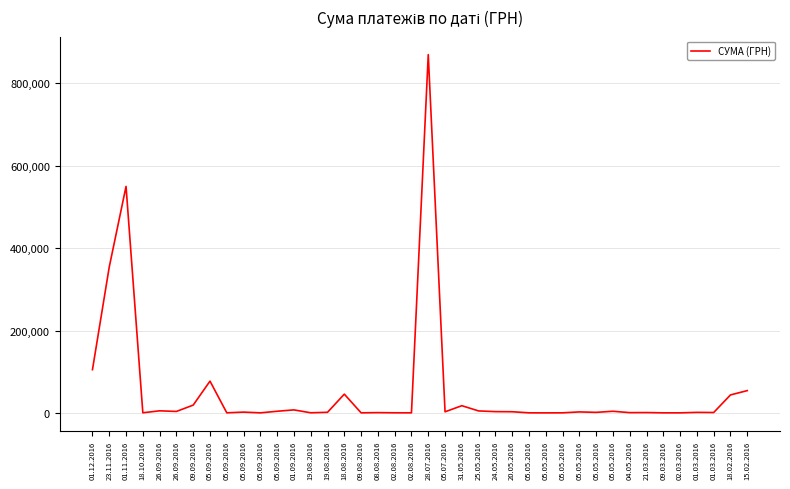

What is the difference between the values at 05.09.2016 and 28.07.2016?

869771.1